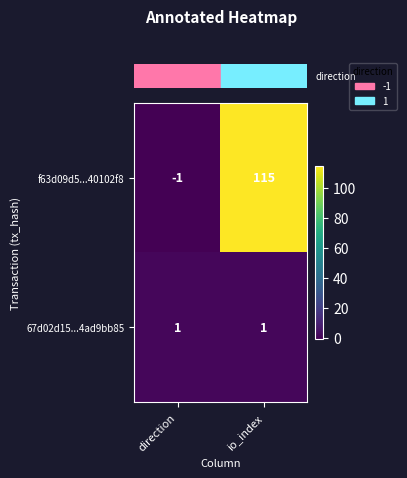

True or false: 67d02d15...4ad9bb85 has a value of 1 at direction.

True